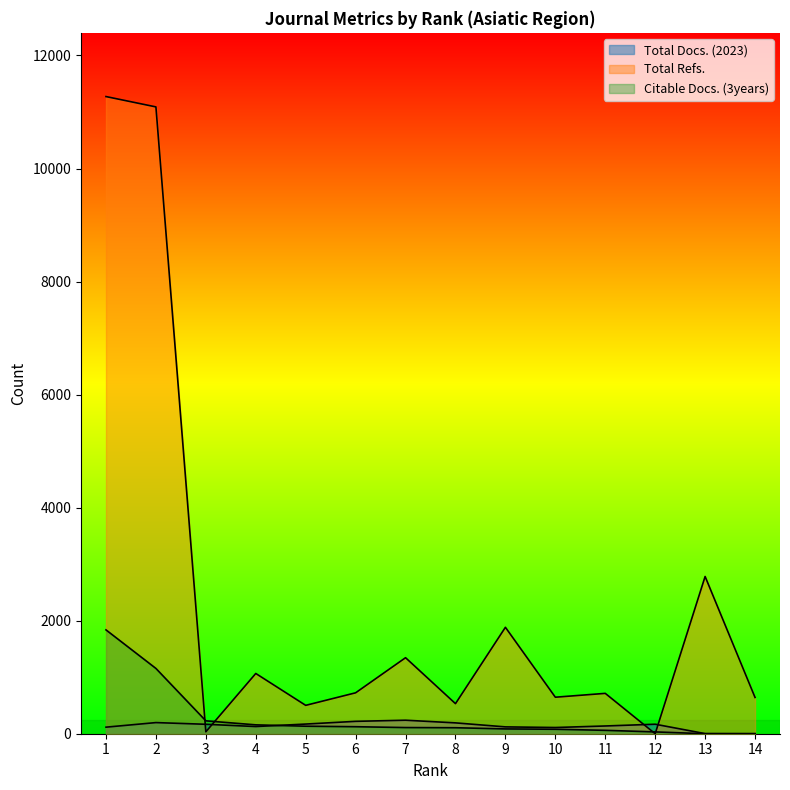

Where is the first local maximum for Total Docs. (2023)?

2